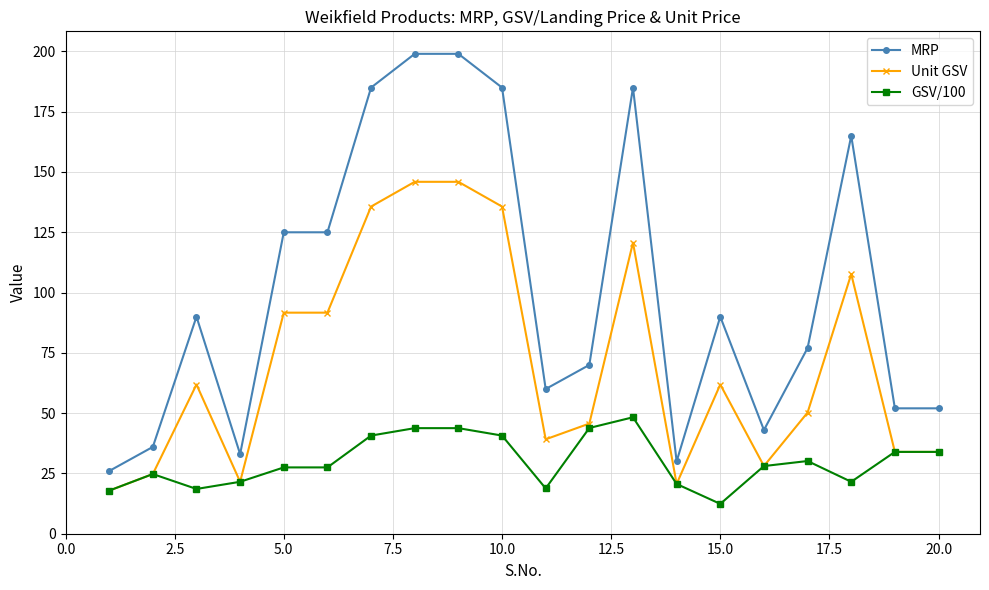

True or false: GSV/100 and MRP intersect in this chart.

False